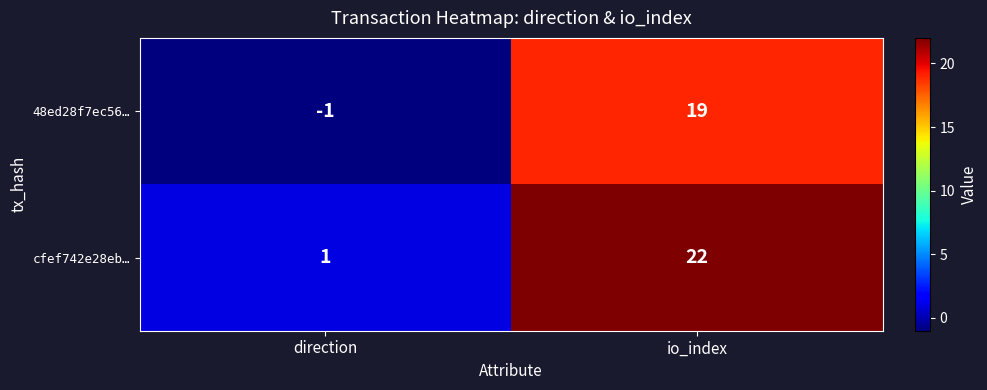

How many data points in 48ed28f7ec56… are less than 19?

1